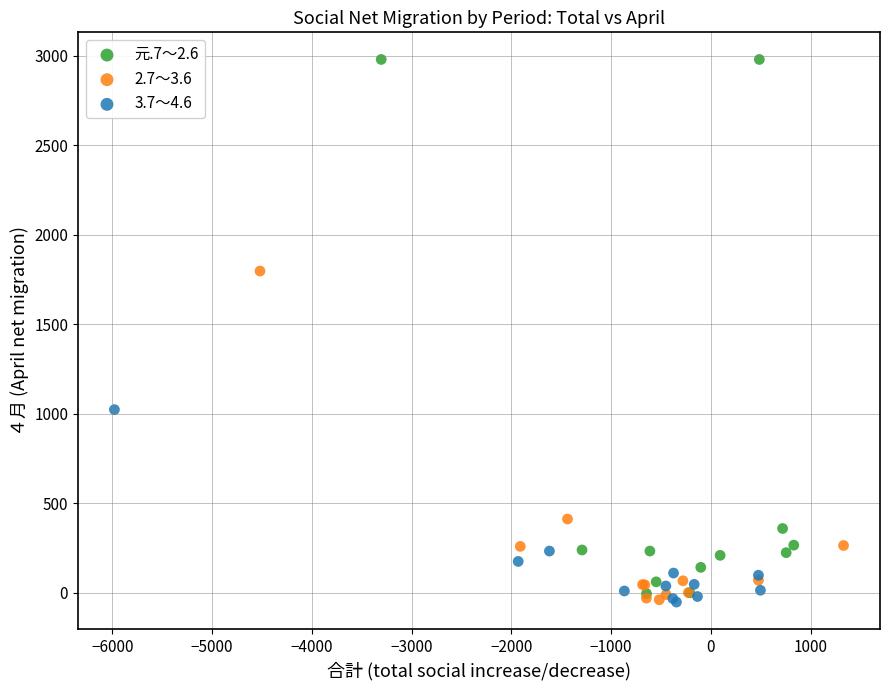

What are all the series names shown in the legend?

元.7～2.6, 2.7～3.6, 3.7～4.6